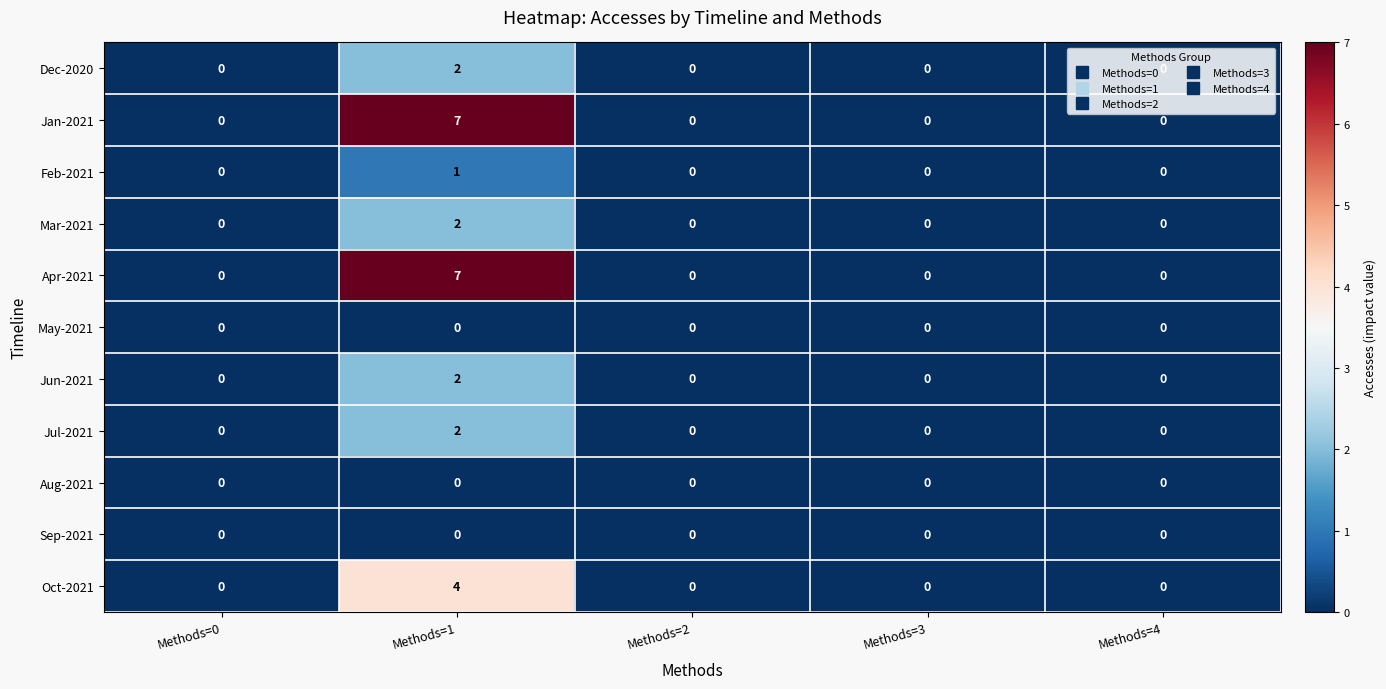

Which category has the highest value in the Jun-2021 series?

Methods=1